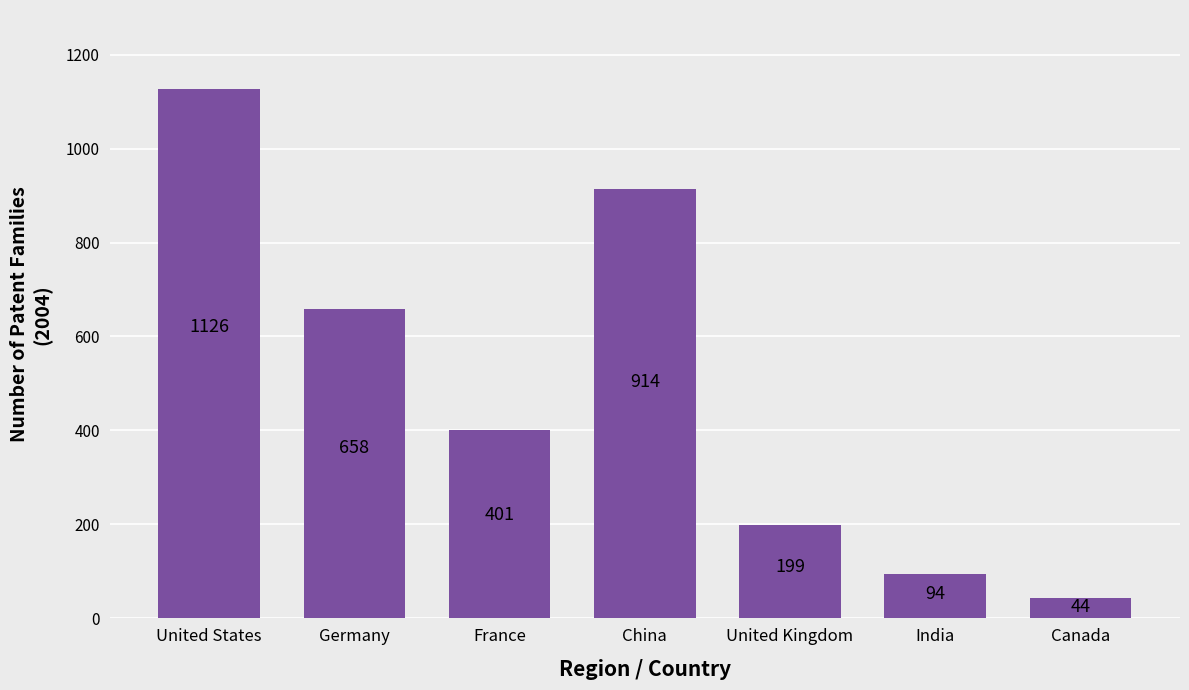

What is the ratio of the value at United States to the value at Germany?

1.7